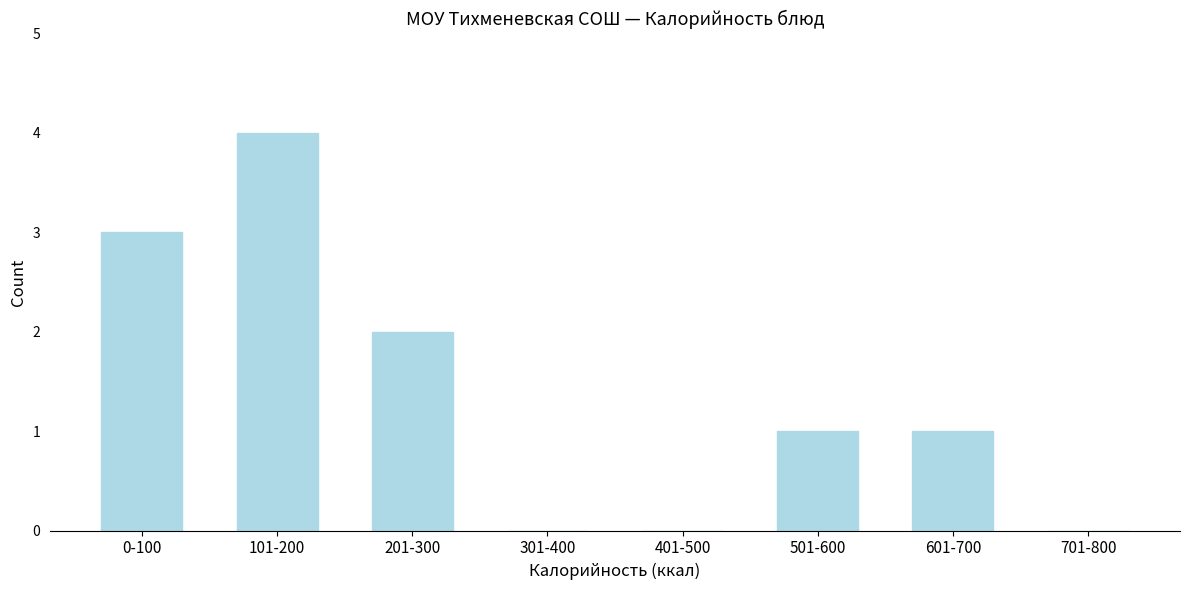

Reading left to right, transcribe all the data shown in this chart.

0-100=3	101-200=4	201-300=2	301-400=0	401-500=0	501-600=1	601-700=1	701-800=0